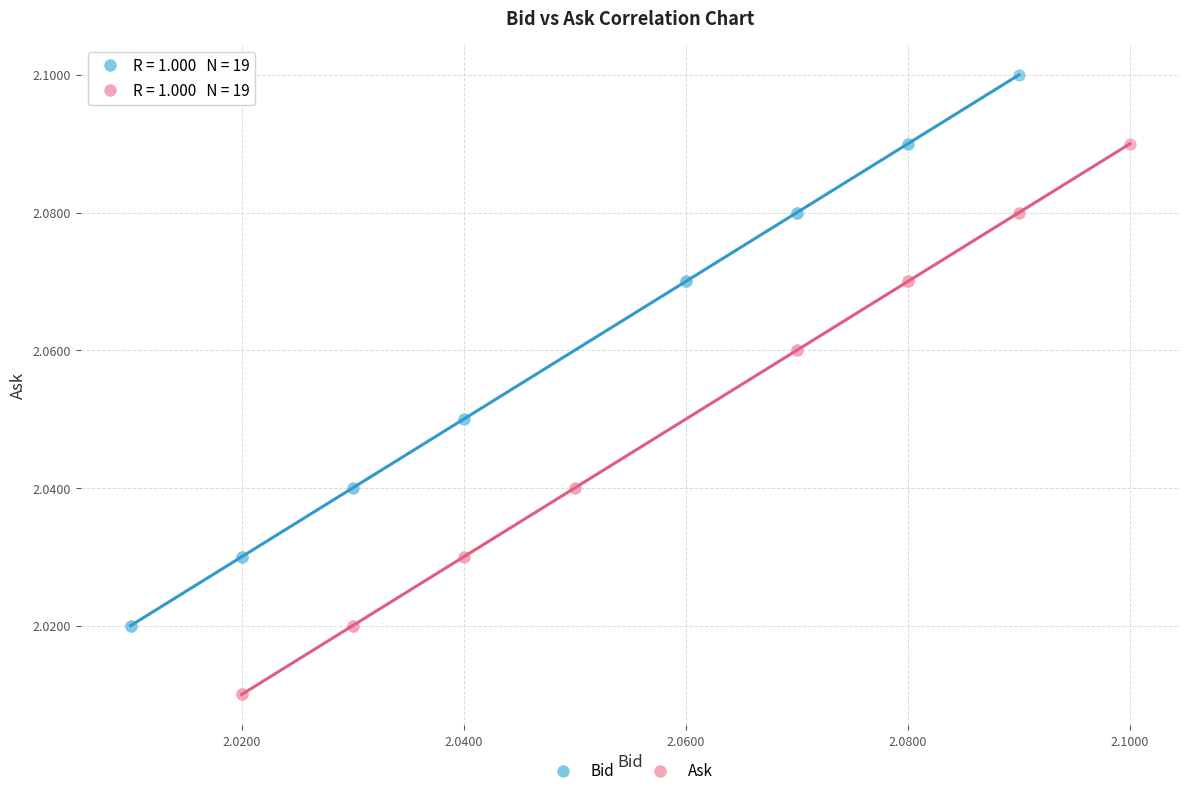

Which series reaches the minimum Y coordinate?

Ask